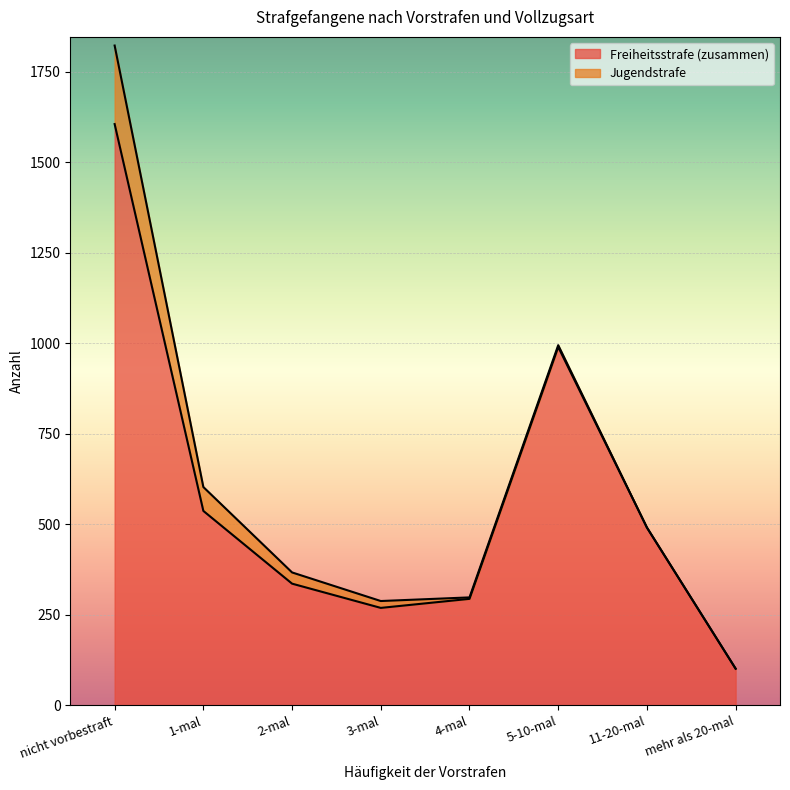

Between 5-10-mal and 4-mal, which is larger?

5-10-mal